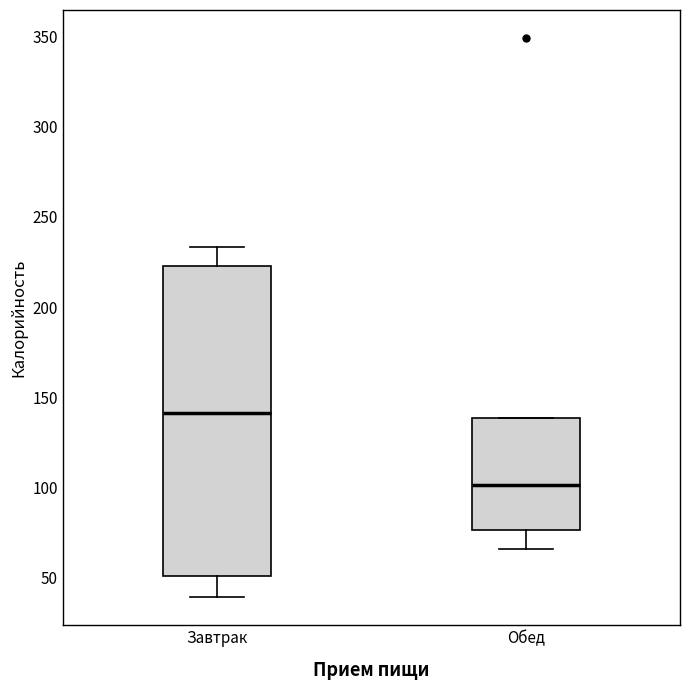

Which box is the tallest, from its lower edge to its upper edge?

Завтрак